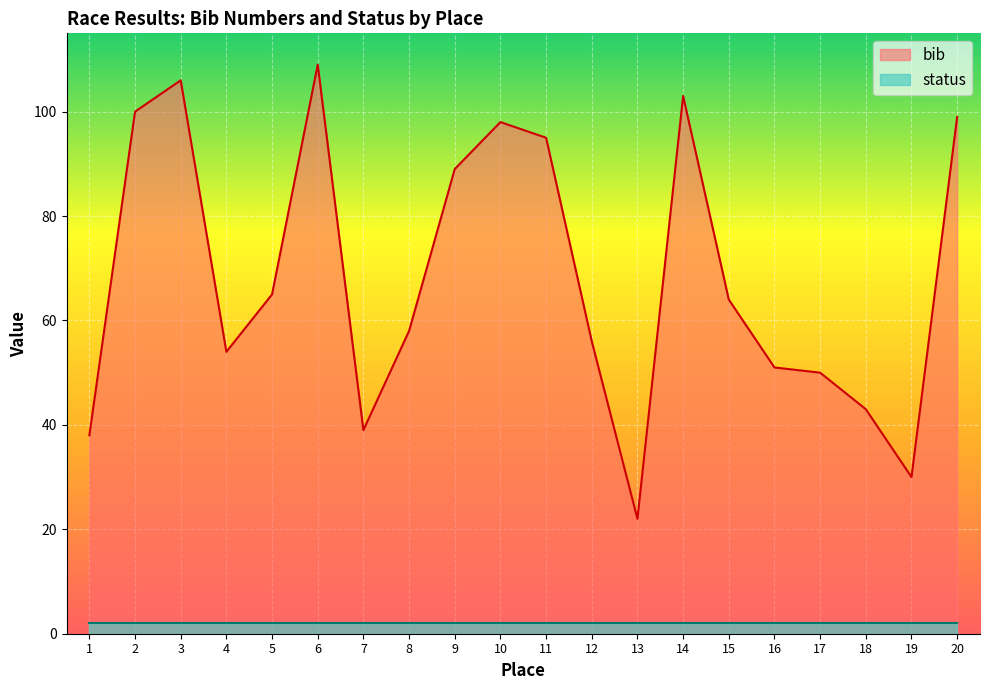

At which category does the data reach its first local peak?

3